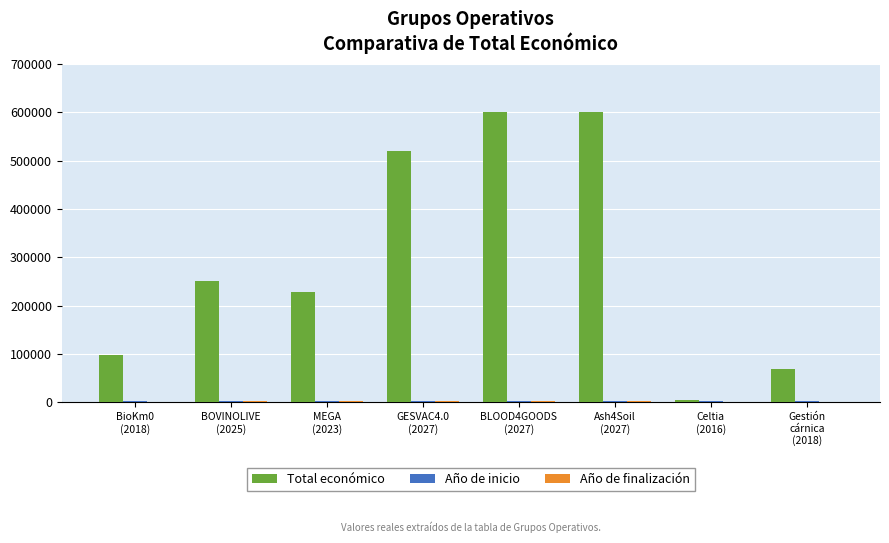

What is the highest value of the Total económico series?

600000